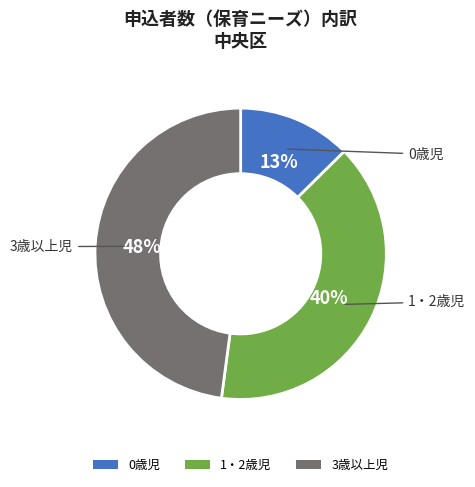

Is the sum of 3歳以上児 and 0歳児 greater than half?

Yes